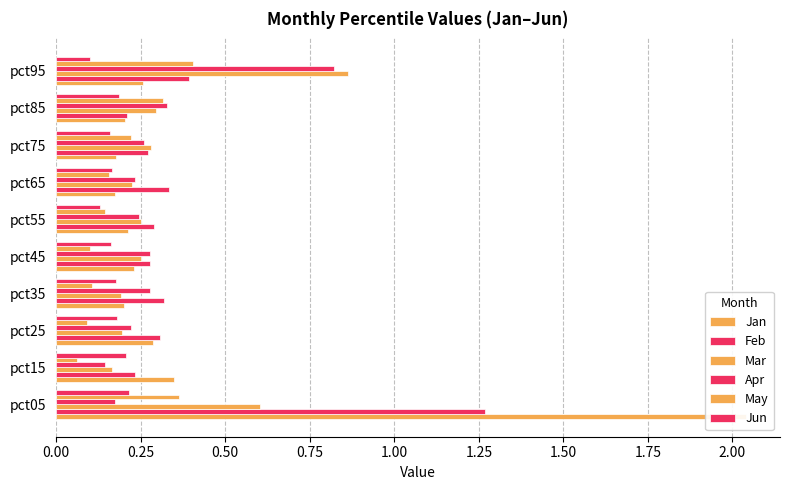

Between pct15 and pct25, which is larger?

pct15